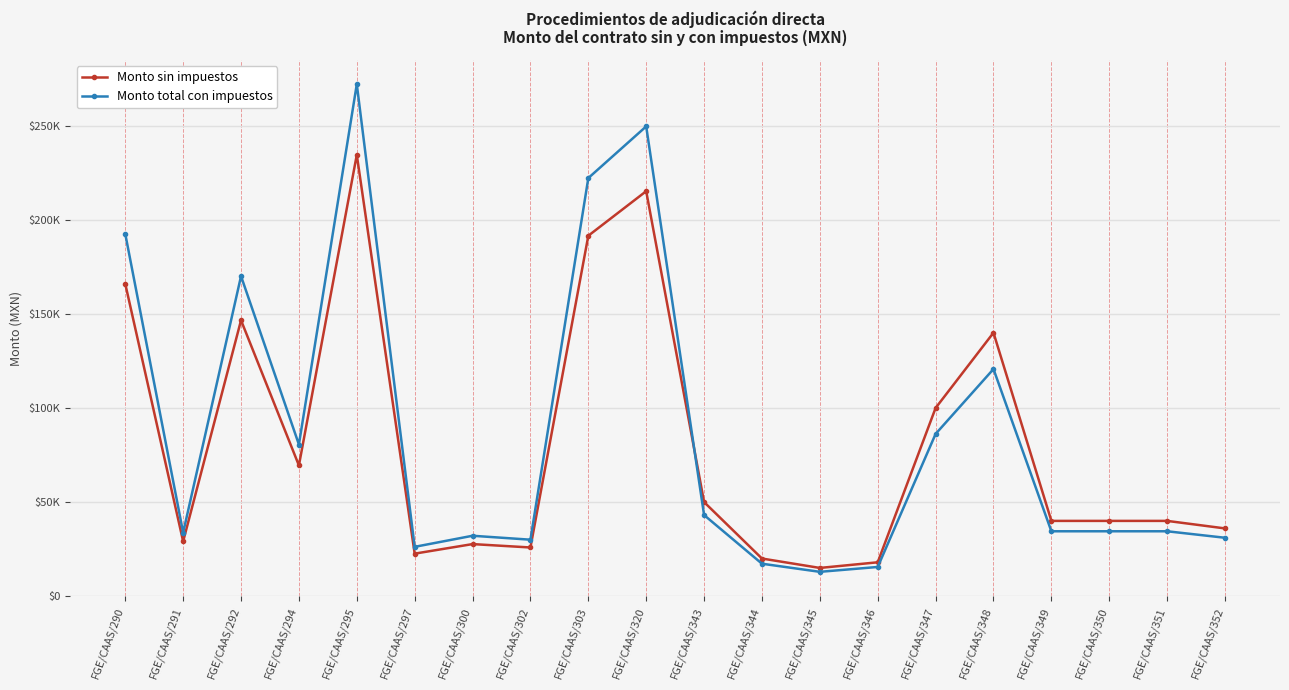

Rank the series by their maximum value, from highest to lowest.

Monto total con impuestos, Monto sin impuestos